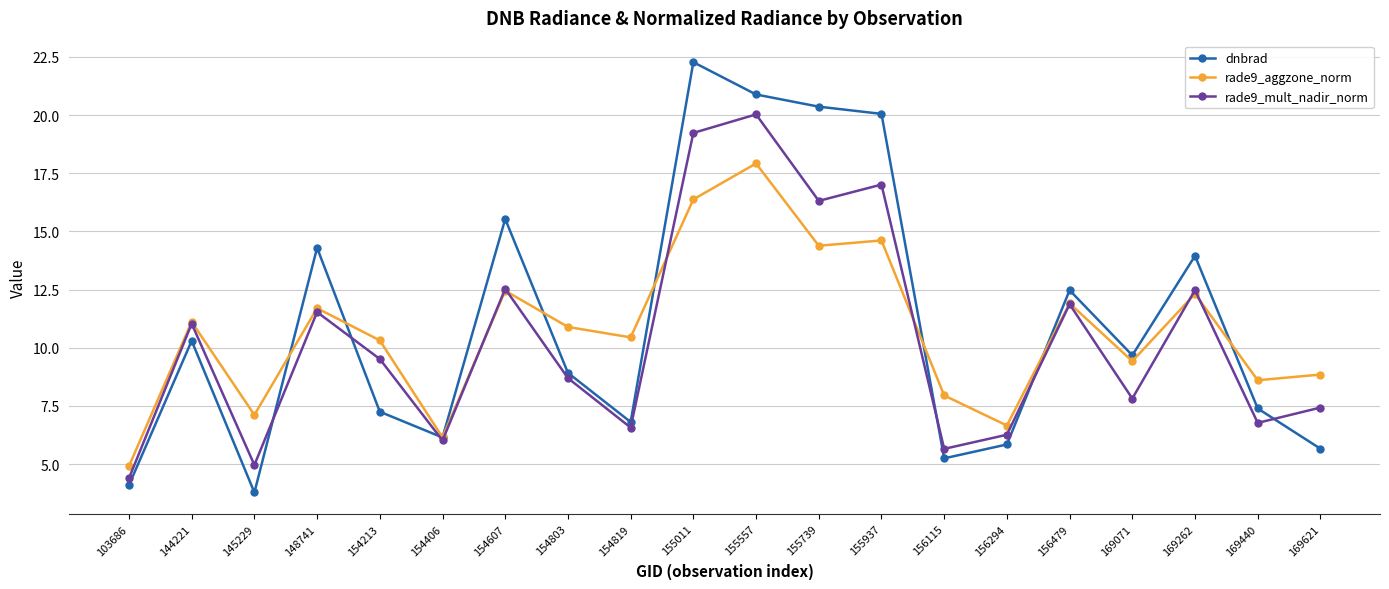

At which label is dnbrad closest to 13?

156479